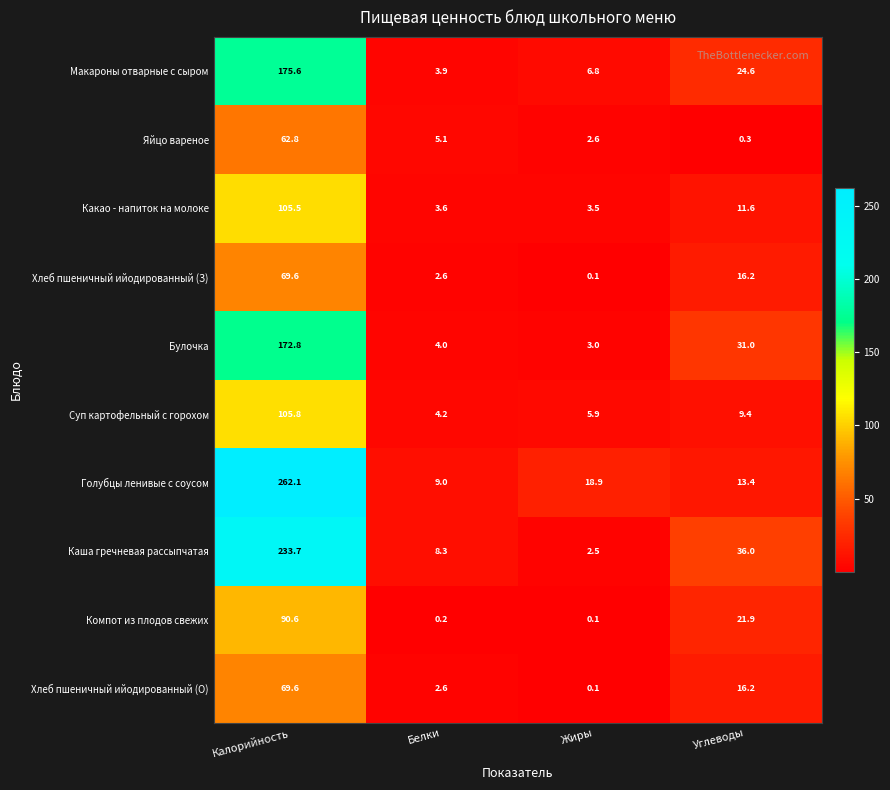

Which category has the highest value across all series?

Калорийность